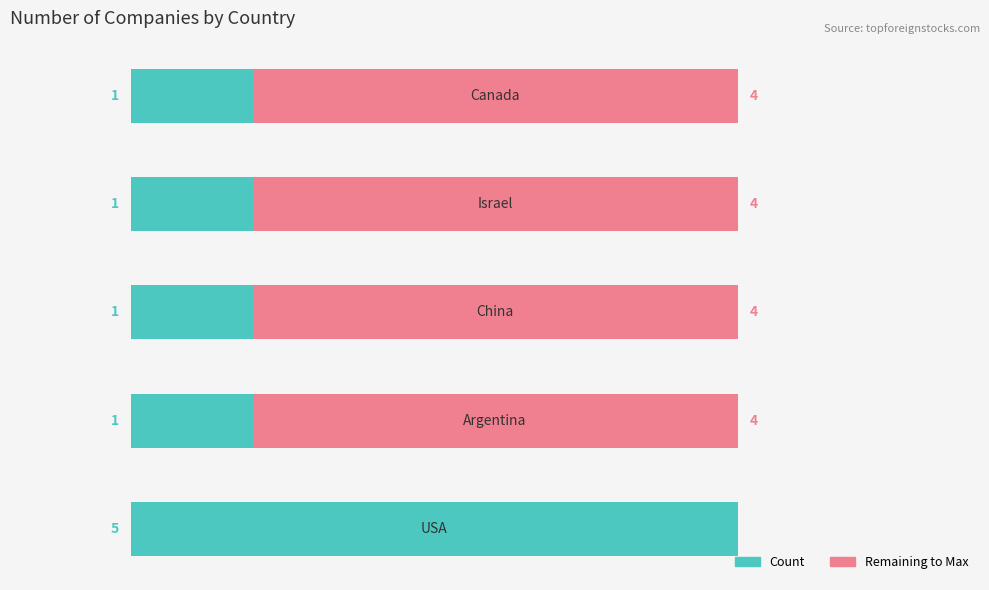

Reading left to right, what are all the values shown in this chart?

Count: 5	1	1	1	1
Remaining: 0	4	4	4	4